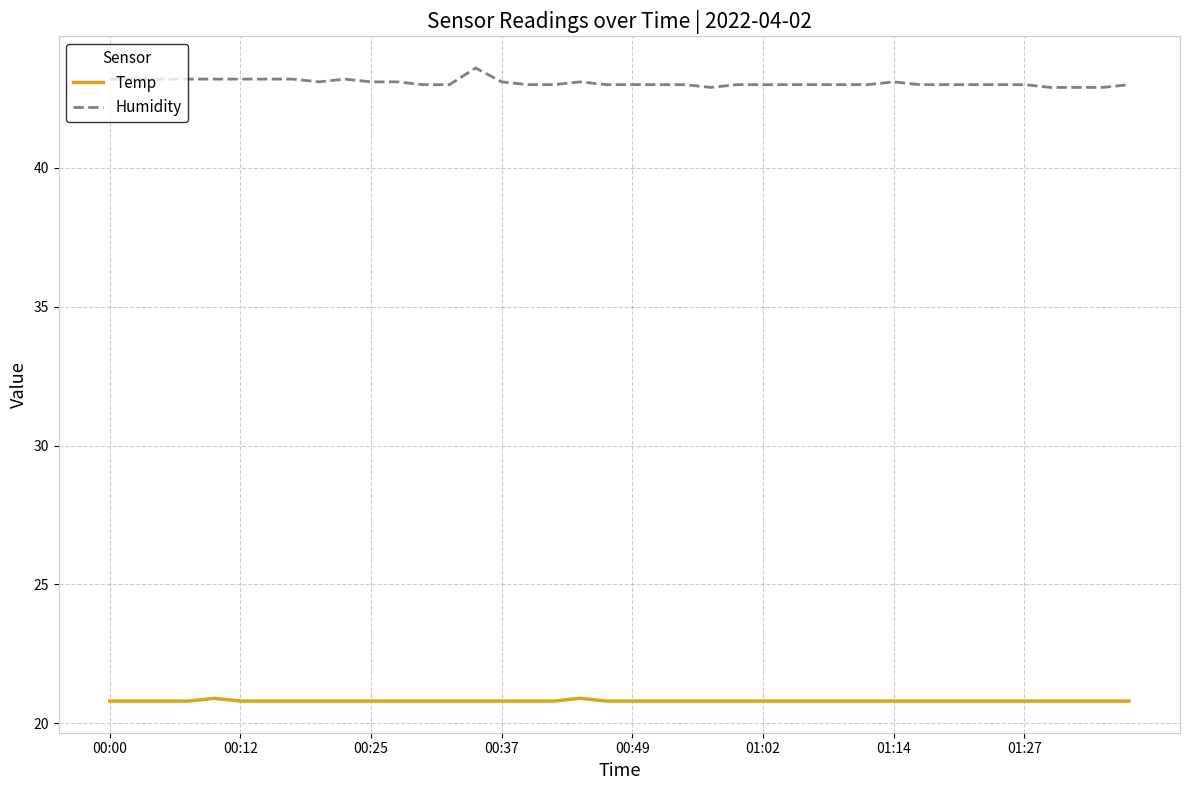

True or false: Humidity and Temp cross at least once.

False